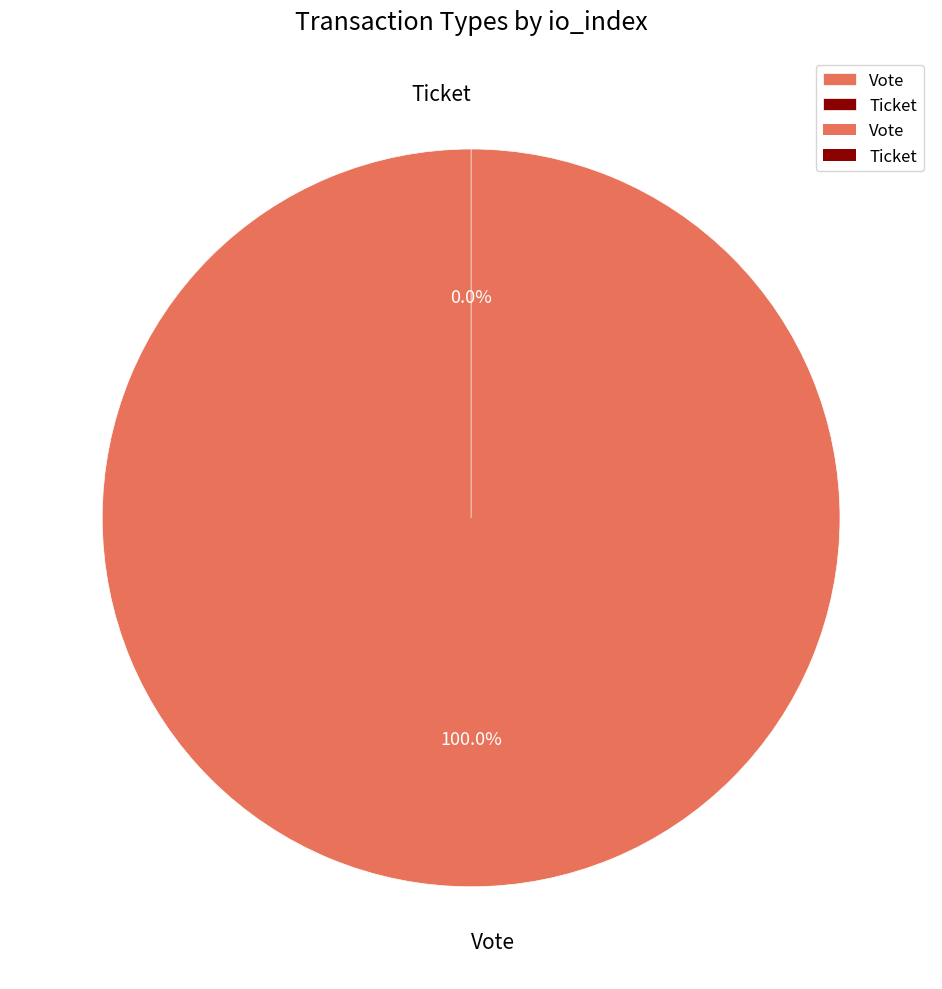

Which category has the smallest portion of the pie?

Ticket